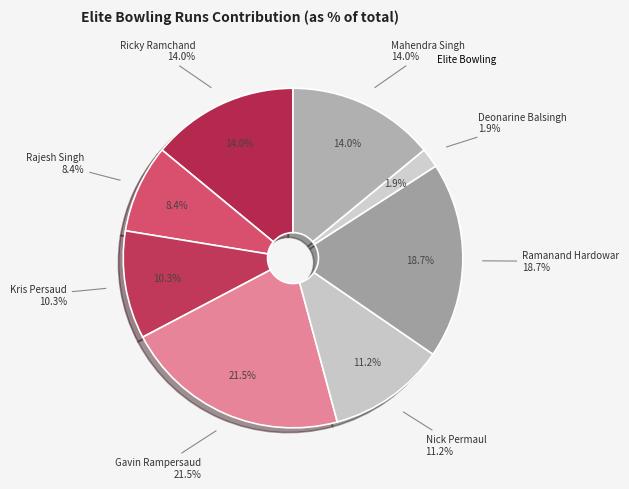

What portion of the pie excludes Nick Permaul?

88.8%